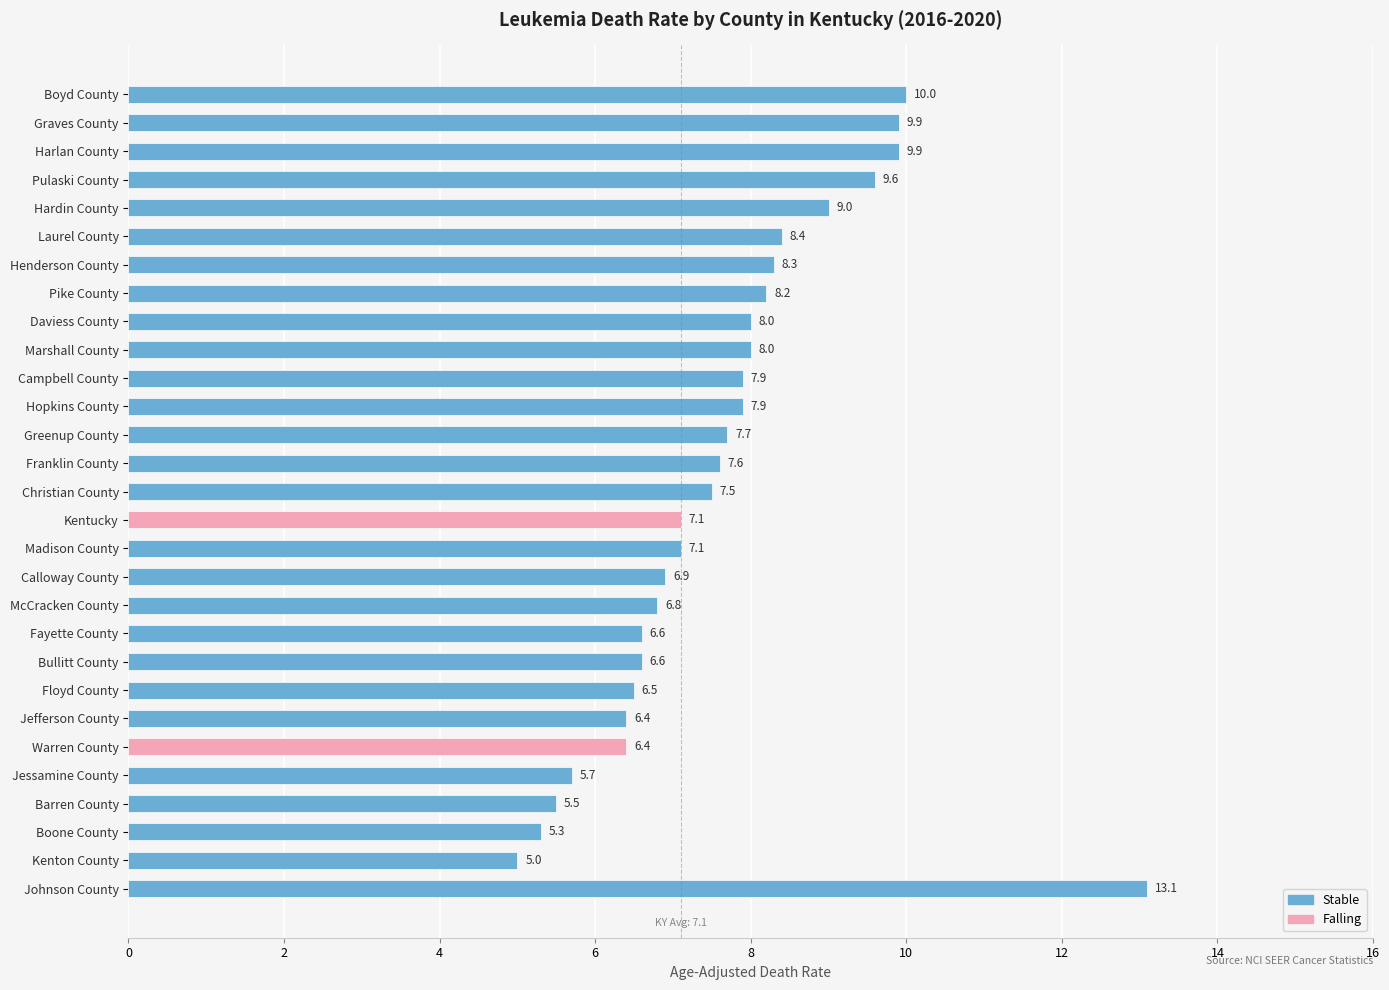

Approximately how many times larger is the value at Pike County compared to Warren County?

1.3